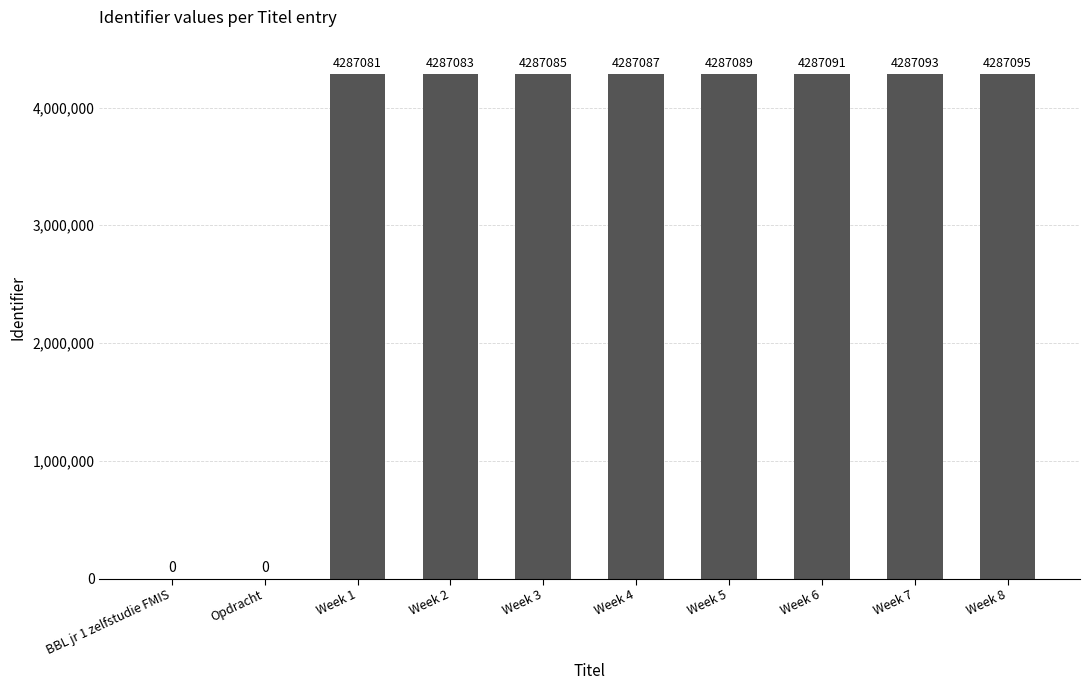

What is the maximum value shown in the chart?

4287095